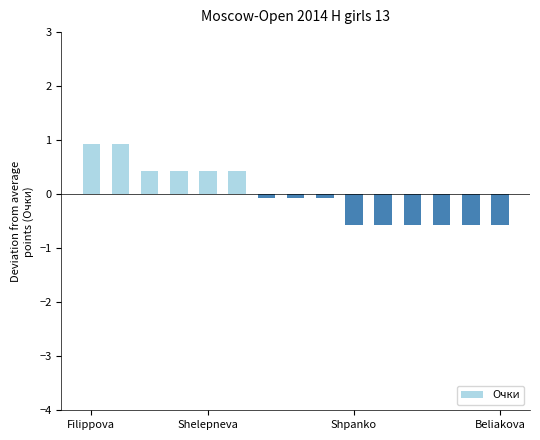

What is the value of the 13th bar from the left?

-0.6